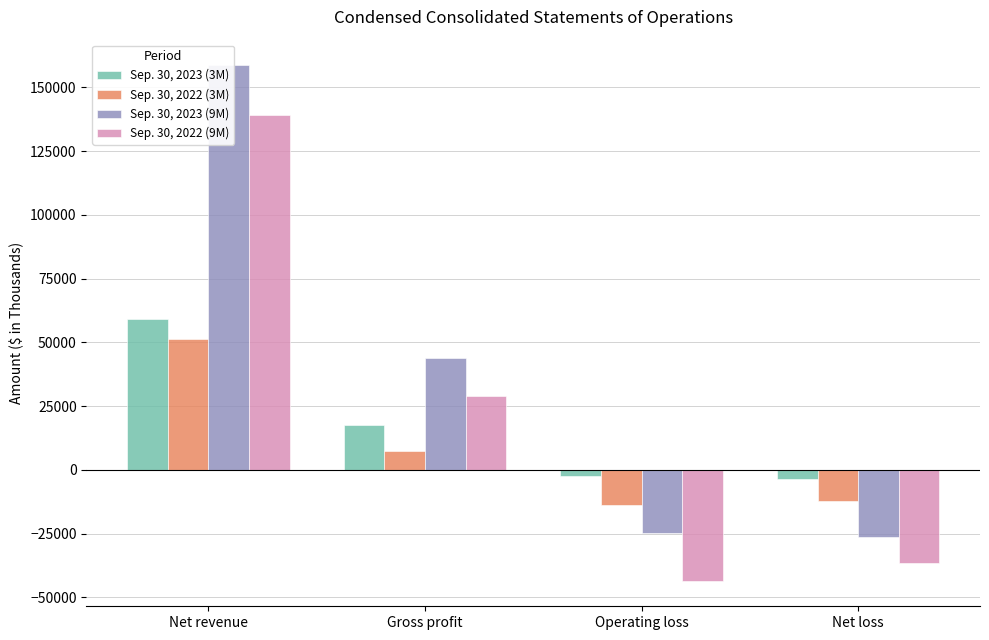

What is the total value across all series at Net revenue?

408312